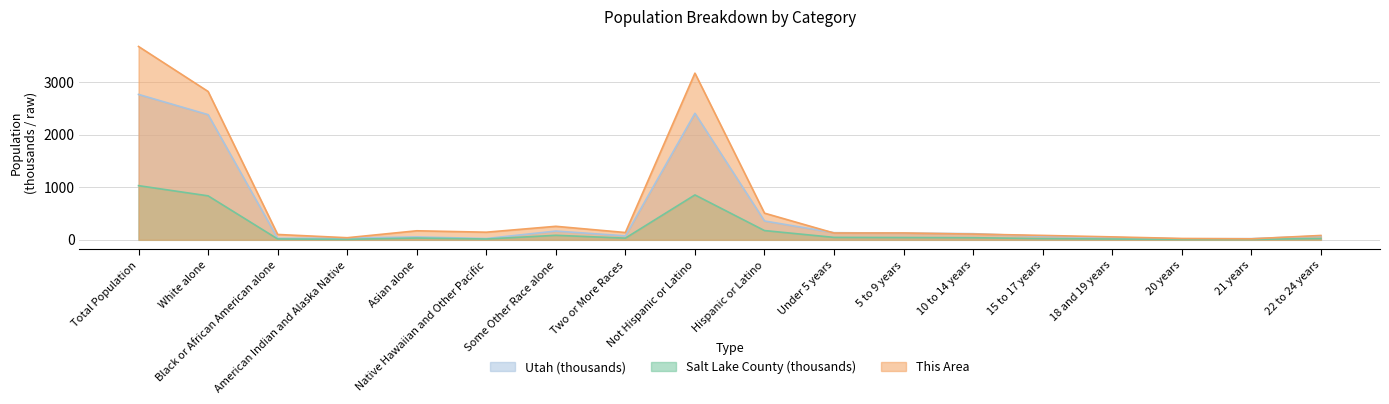

Reading right to left, what are all the values shown in this chart?

This Area: 22 to 24 years=83.0	21 years=19.0	20 years=26.0	18 and 19 years=56.0	15 to 17 years=84.0	10 to 14 years=109.0	5 to 9 years=130.0	Under 5 years=129.0	Hispanic or Latino=507.0	Not Hispanic or Latino=3168.0	Two or More Races=139.0	Some Other Race alone=257.0	Native Hawaiian and Other Pacific=145.0	Asian alone=172.0	American Indian and Alaska Native=40.0	Black or African American alone=102.0	White alone=2820.0	Total Population=3675.0
Salt Lake County: 22 to 24 years=25.4	21 years=8.0	20 years=7.2	18 and 19 years=15.1	15 to 17 years=23.4	10 to 14 years=40.3	5 to 9 years=43.6	Under 5 years=46.3	Hispanic or Latino=176.0	Not Hispanic or Latino=853.6	Two or More Races=32.3	Some Other Race alone=86.0	Native Hawaiian and Other Pacific=15.8	Asian alone=34.0	American Indian and Alaska Native=9.2	Black or African American alone=16.4	White alone=836.1	Total Population=1029.7
Utah: 22 to 24 years=72.7	21 years=22.2	20 years=18.7	18 and 19 years=44.8	15 to 17 years=67.0	10 to 14 years=117.2	5 to 9 years=127.7	Under 5 years=135.5	Hispanic or Latino=358.3	Not Hispanic or Latino=2405.5	Two or More Races=75.5	Some Other Race alone=166.8	Native Hawaiian and Other Pacific=24.6	Asian alone=55.3	American Indian and Alaska Native=32.9	Black or African American alone=29.3	White alone=2379.6	Total Population=2763.9